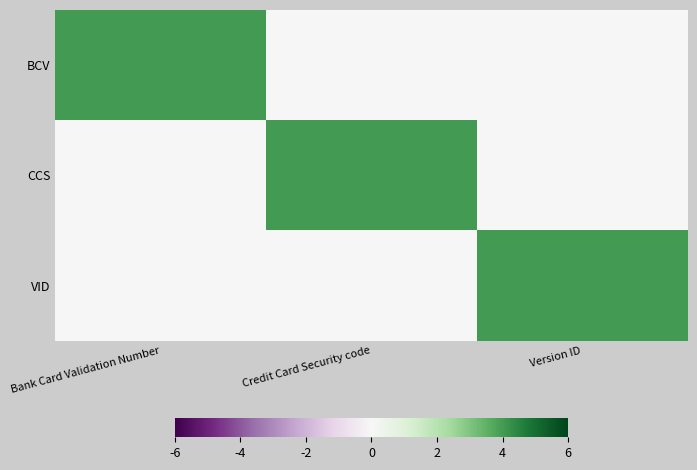

Reading left to right, list all the values displayed in this chart.

BCV: Bank Card Validation Number=4	Credit Card Security code=0	Version ID=0
CCS: Bank Card Validation Number=0	Credit Card Security code=4	Version ID=0
VID: Bank Card Validation Number=0	Credit Card Security code=0	Version ID=4